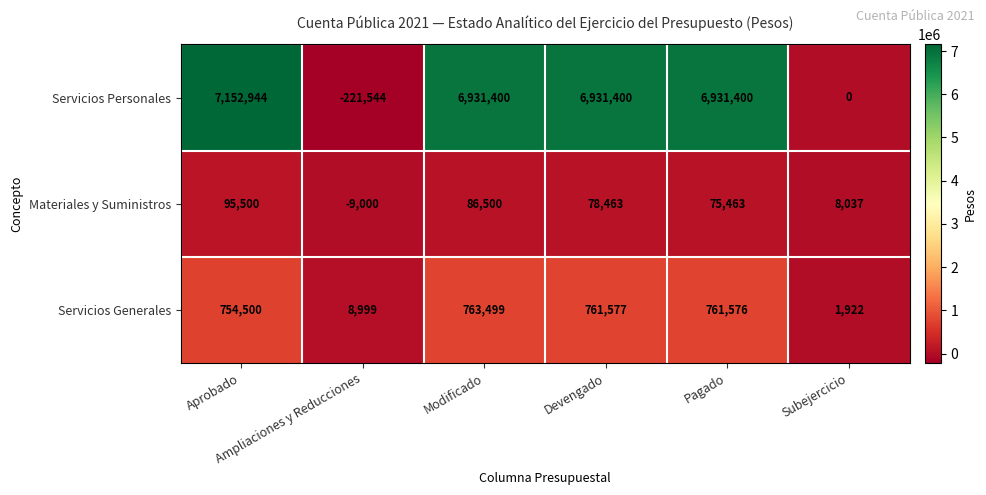

At Aprobado, list the series in order from largest to smallest.

Servicios Personales, Servicios Generales, Materiales y Suministros